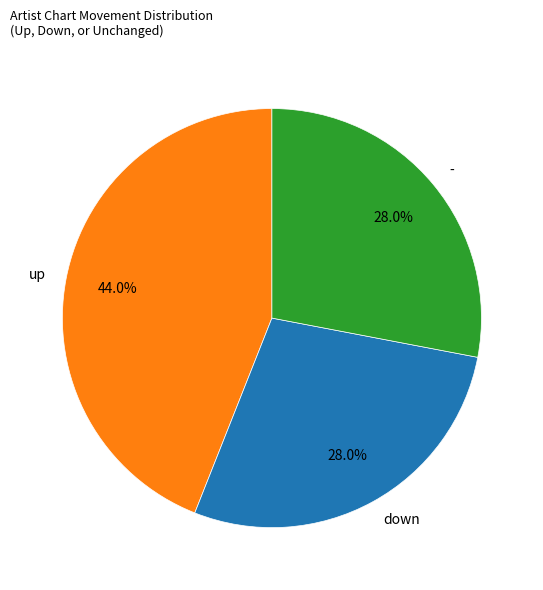

What is the largest slice in the pie chart?

up